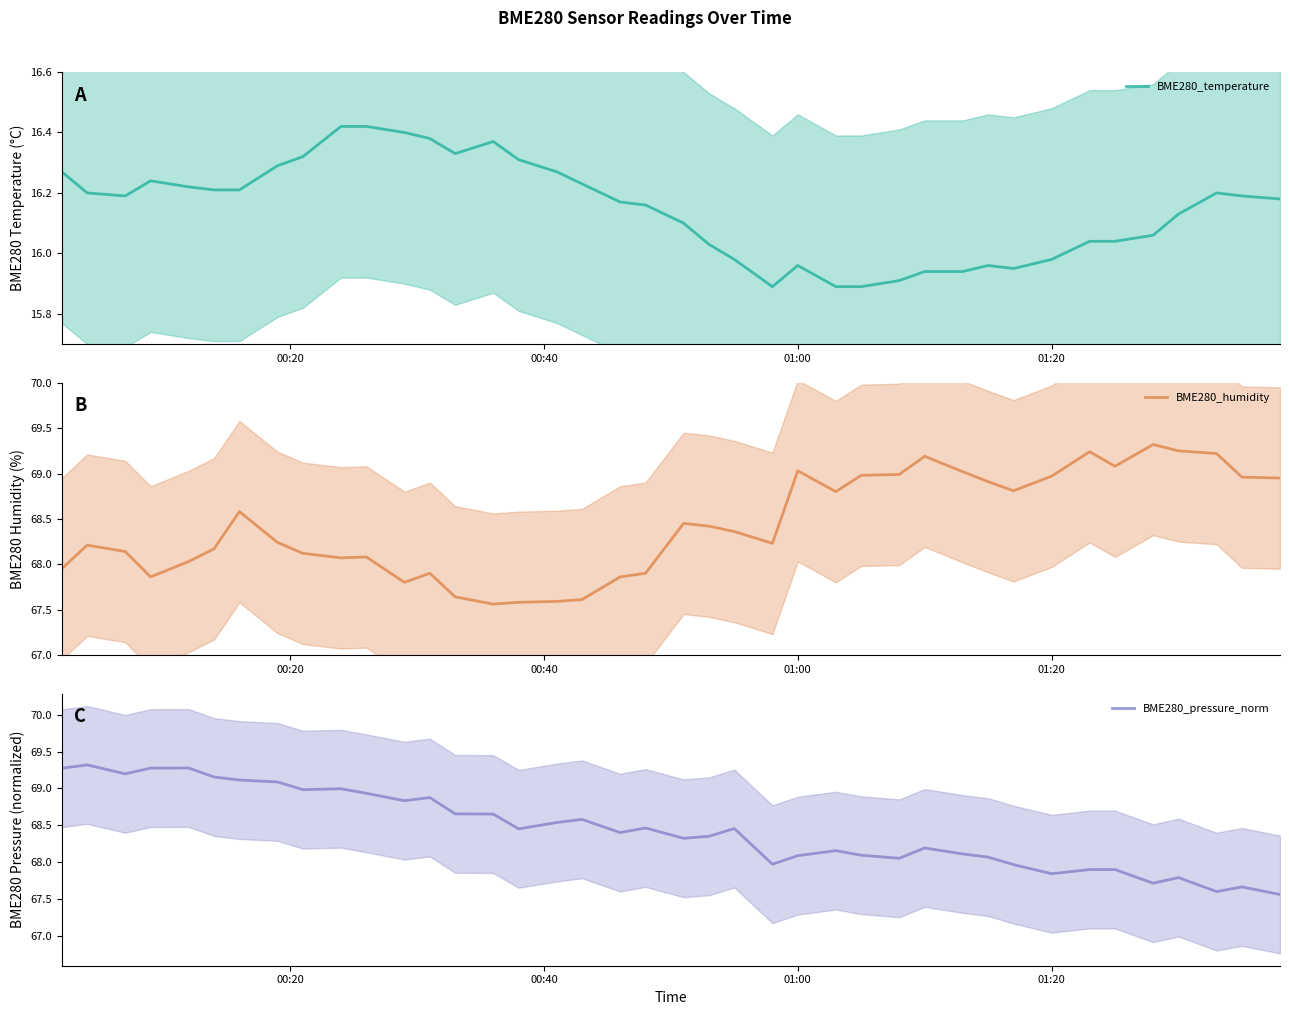

Is it true that BME280_humidity equals 90.1 at 01:00?

False